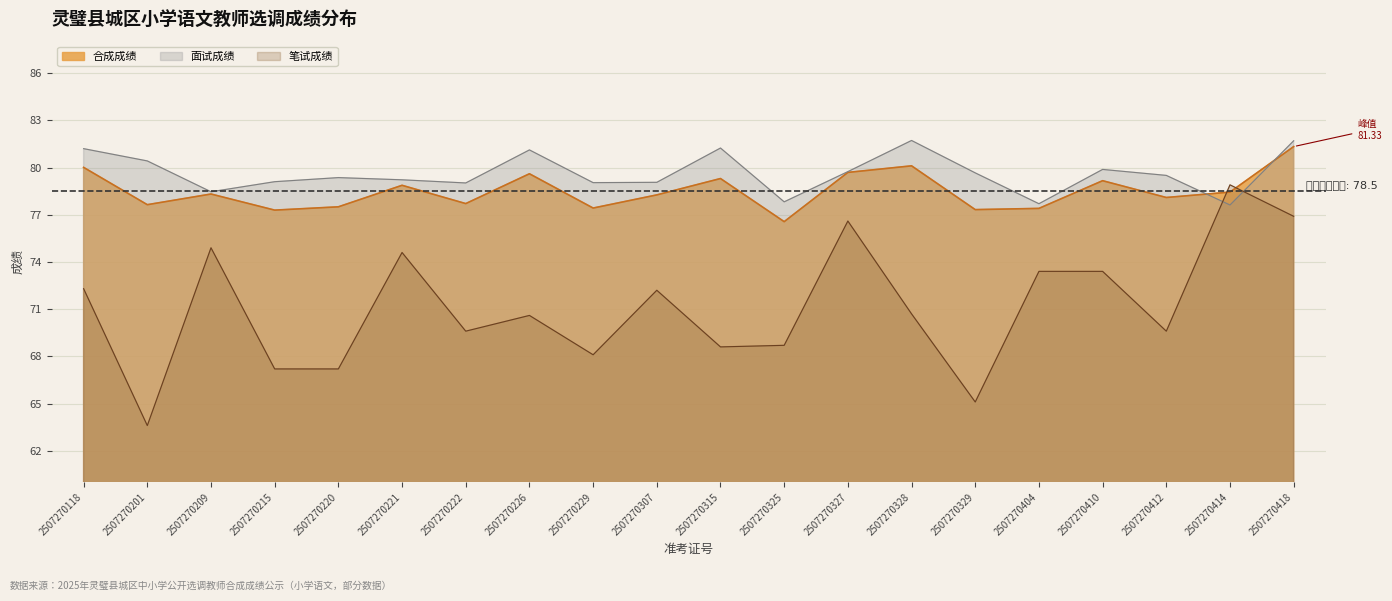

Reading left to right, transcribe all the data shown in this chart.

笔试成绩: 72.3	63.6	74.9	67.2	67.2	74.6	69.6	70.6	68.1	72.2	68.6	68.7	76.6	70.7	65.1	73.4	73.4	69.6	78.9	76.9
面试成绩: 81.2	80.4	78.5	79.1	79.4	79.2	79.0	81.1	79.0	79.1	81.2	77.8	79.7	81.7	79.7	77.7	79.9	79.5	77.6	81.7
合成成绩: 80.0	77.6	78.3	77.3	77.5	78.9	77.7	79.6	77.4	78.3	79.3	76.6	79.7	80.1	77.3	77.4	79.2	78.1	78.4	81.3